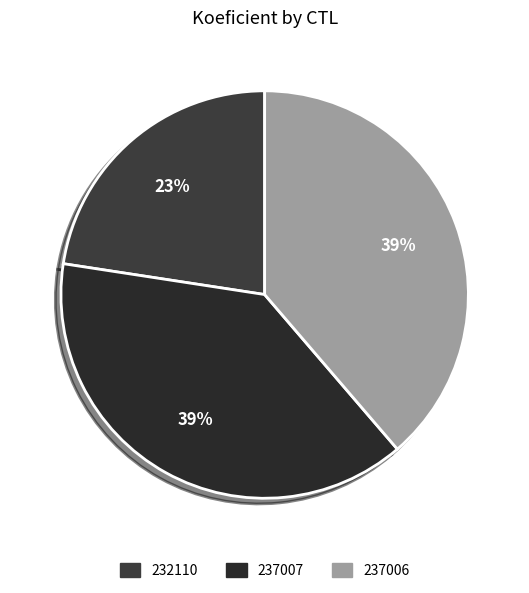

To the nearest percent, what is the average slice percentage?

33%